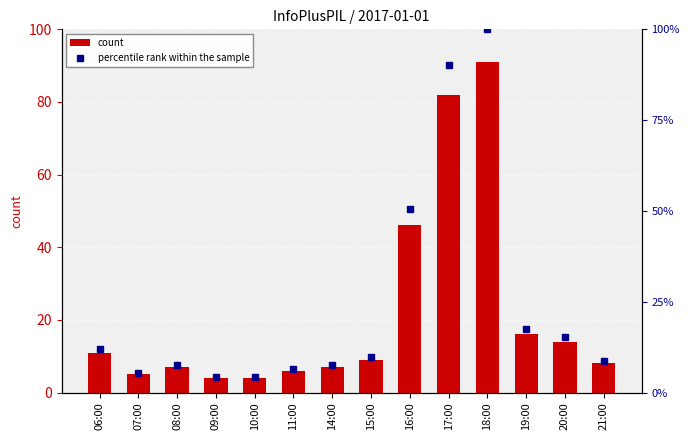

What is the sum of all percentile rank within the sample values?

340.7